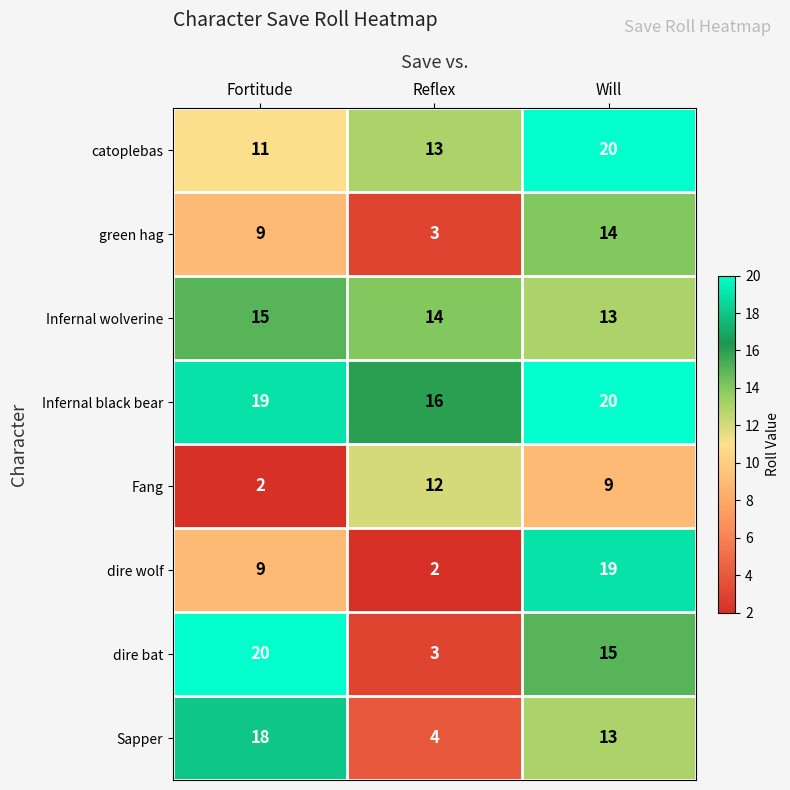

Is it true that dire wolf equals 9 at Fortitude?

True